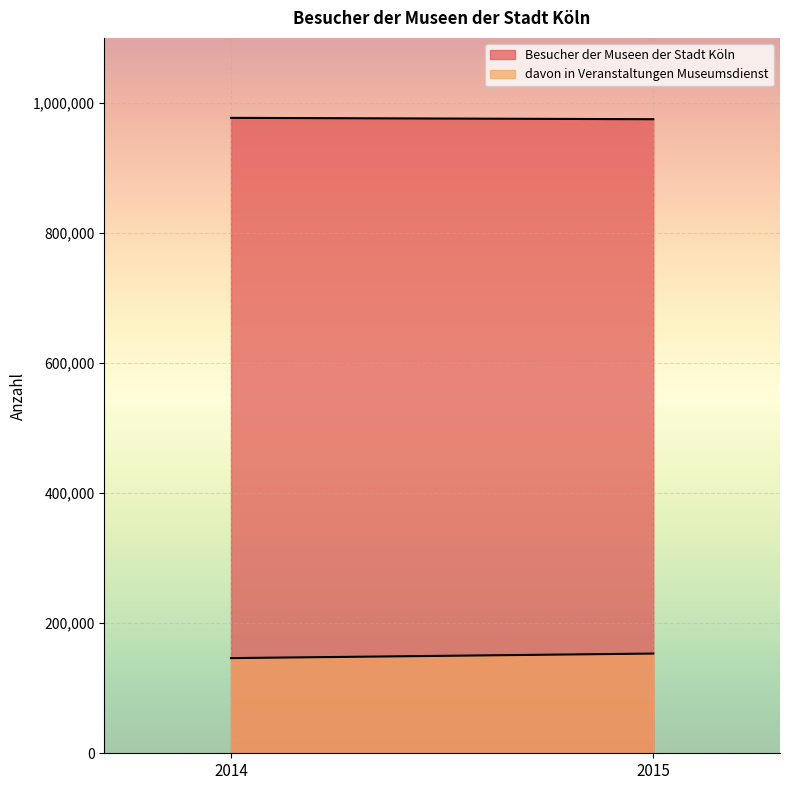

True or false: Besucher der Museen der Stadt Köln has a value of 977054 at 2014.

True